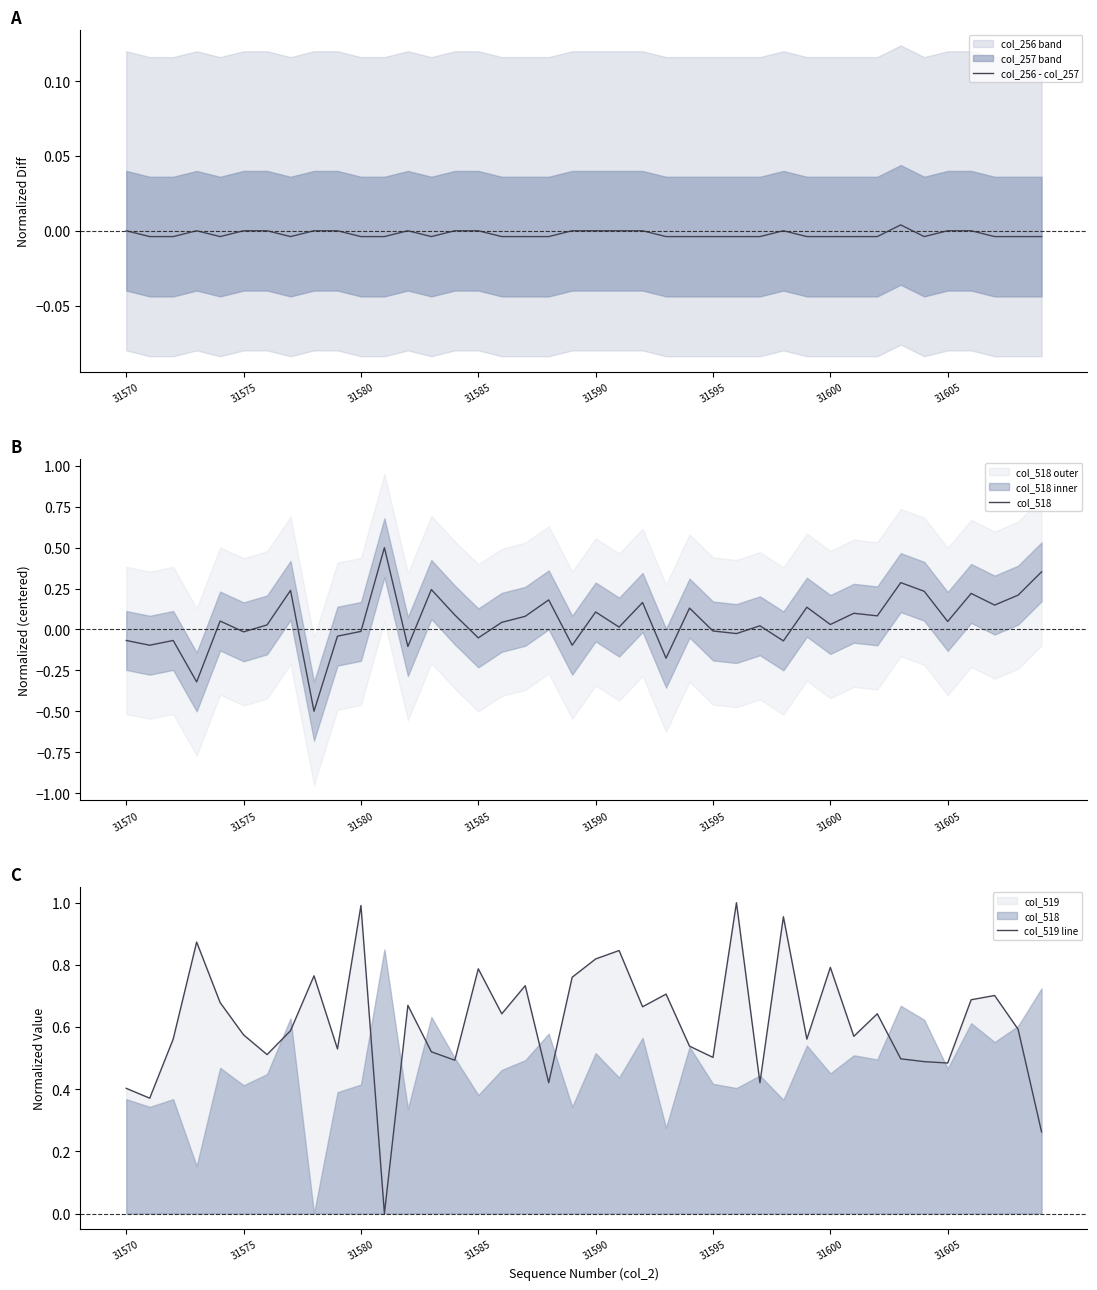

True or false: col_519 line has a value of 1.3 at 31590.

False